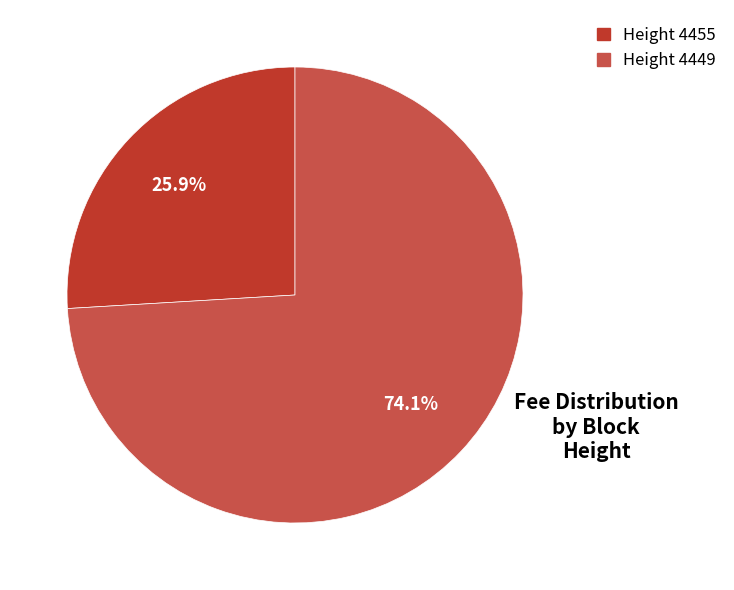

Rank the categories by value from highest to lowest.

4449, 4455